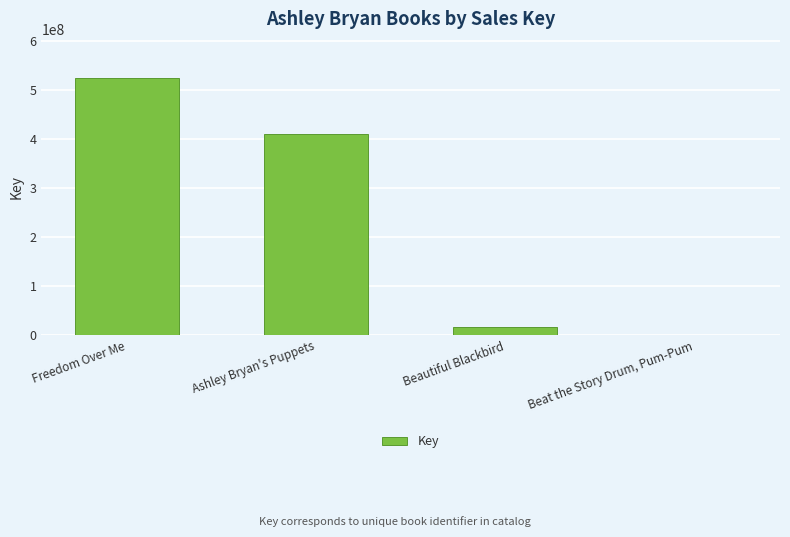

What is the maximum value shown in the chart?

524910805